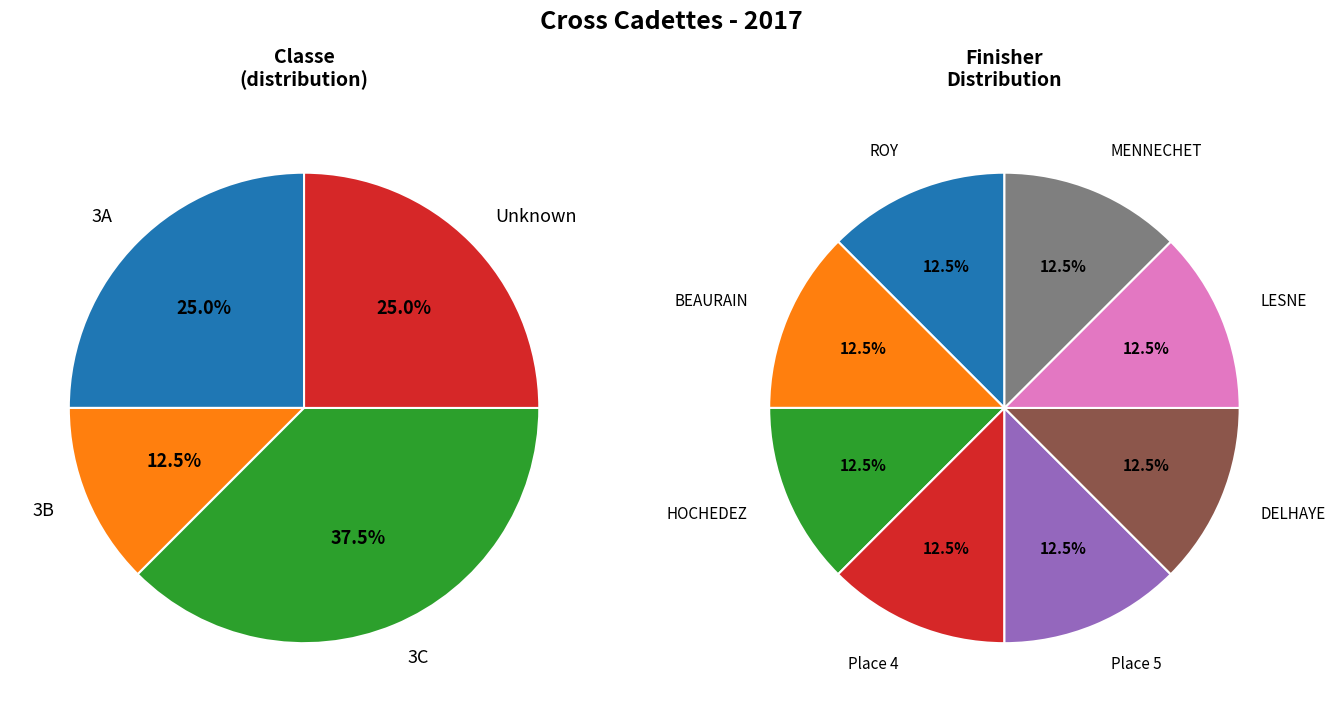

Does ROY represent more than half of the total?

No